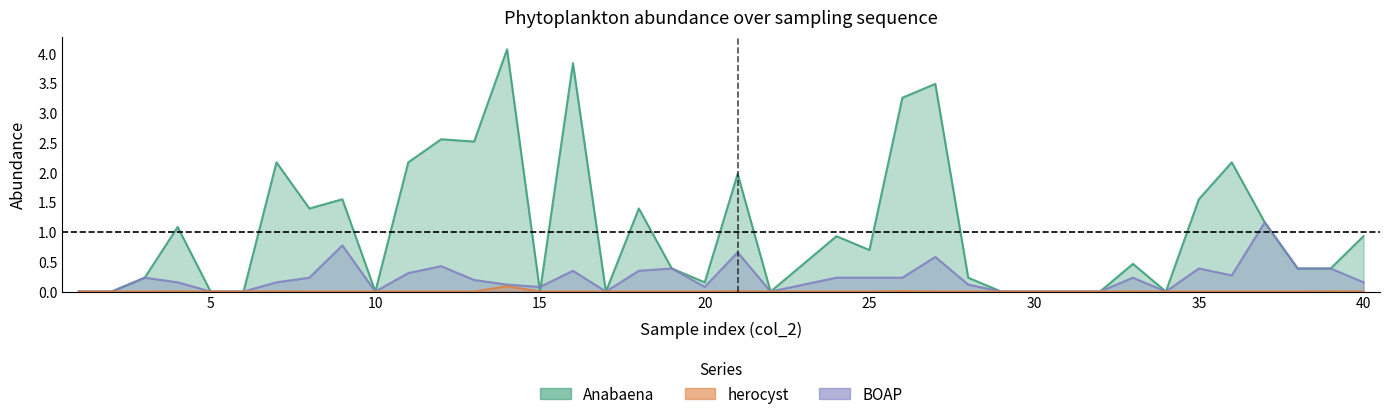

In BOAP, how many points are lower than both neighbors (excluding endpoints)?

7